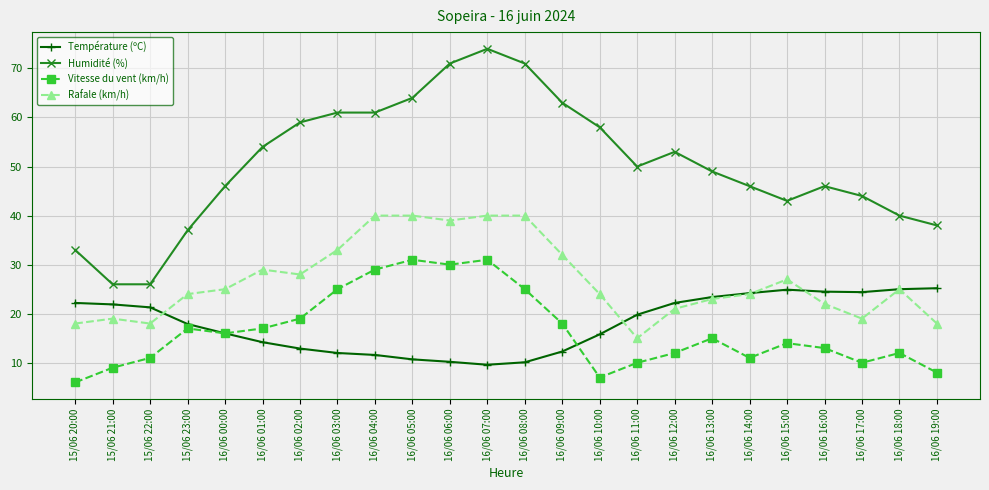

The value of Température (ºC) at 16/06 04:00 is 11.6. True or false?

True